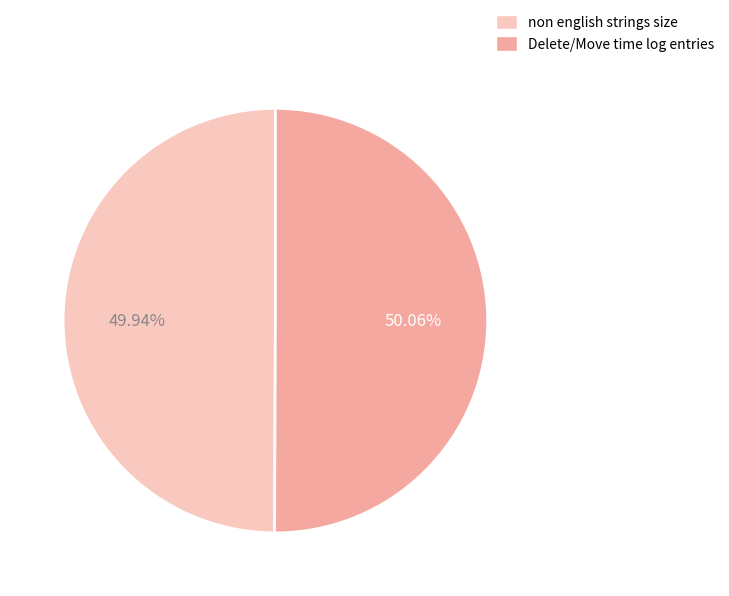

Do non english strings size and Delete/Move time log entries together represent more than half of the pie?

Yes